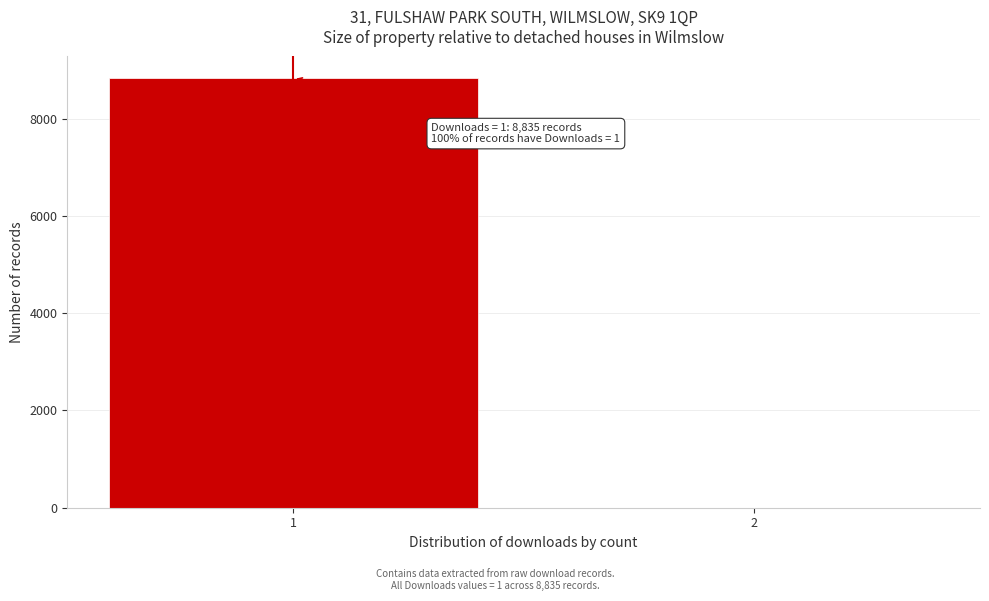

Reading left to right, what are all the values shown in this chart?

1=8835	2=0